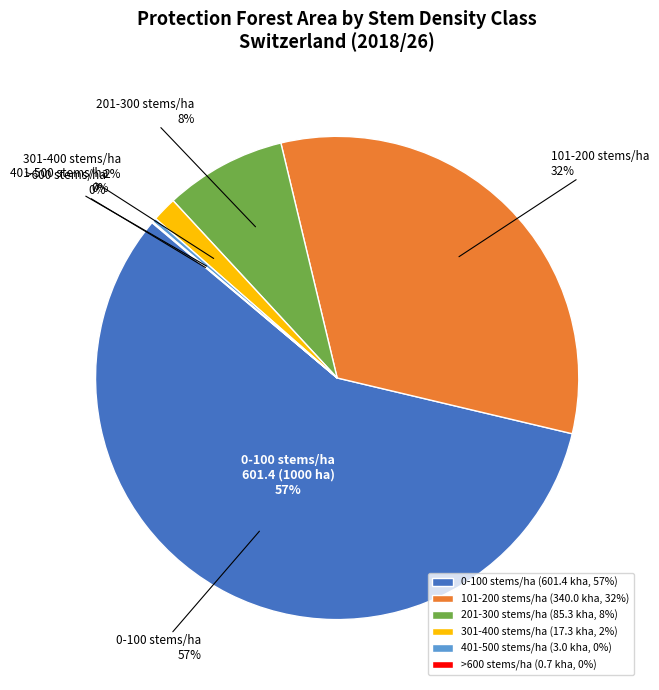

To the nearest percent, what percentage of the pie is 201-300 stems/ha?

8%